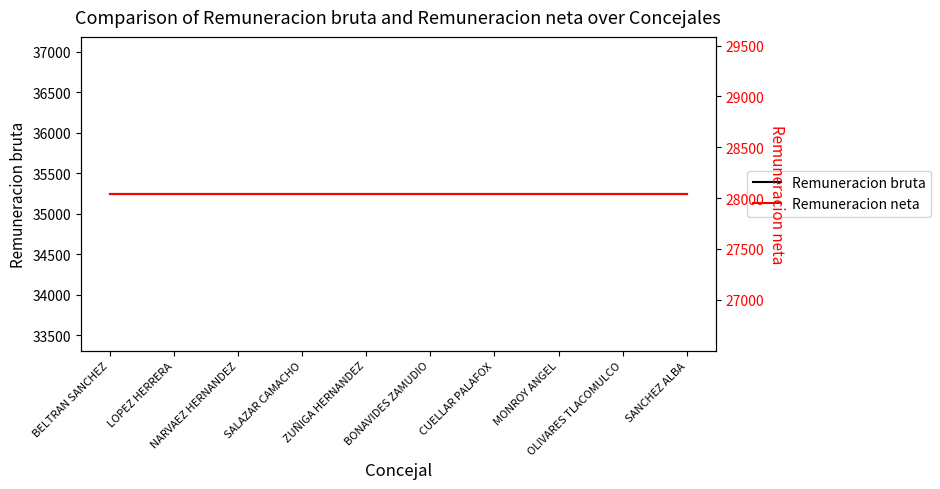

Between NARVAEZ HERNANDEZ and OLIVARES TLACOMULCO, which is larger?

NARVAEZ HERNANDEZ